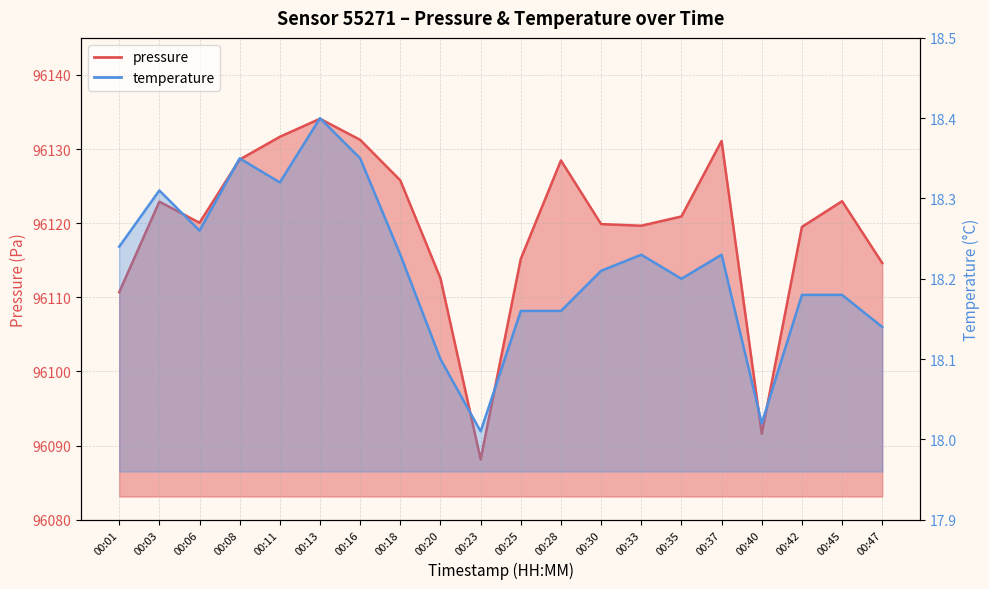

True or false: temperature has a value of 27.4 at 00:45.

False